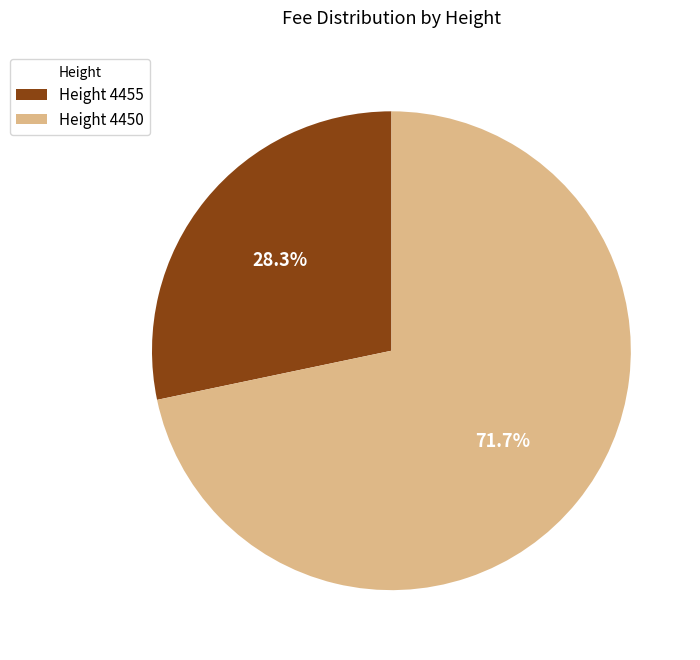

Does any single category account for the majority?

Yes